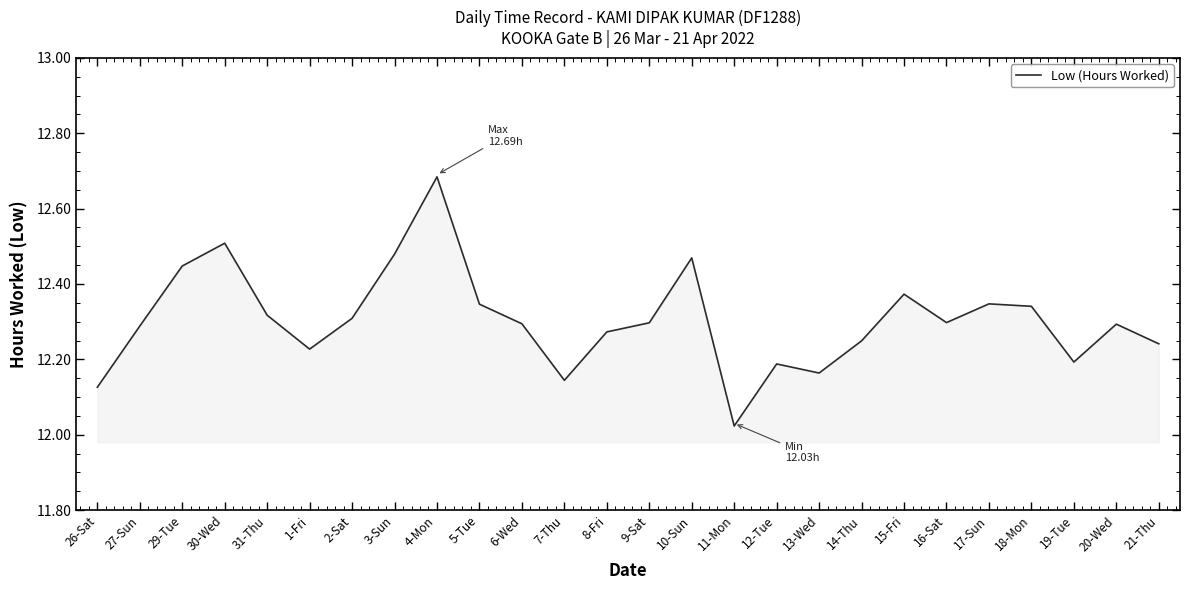

Does the chart display data point markers on the line(s)?

No